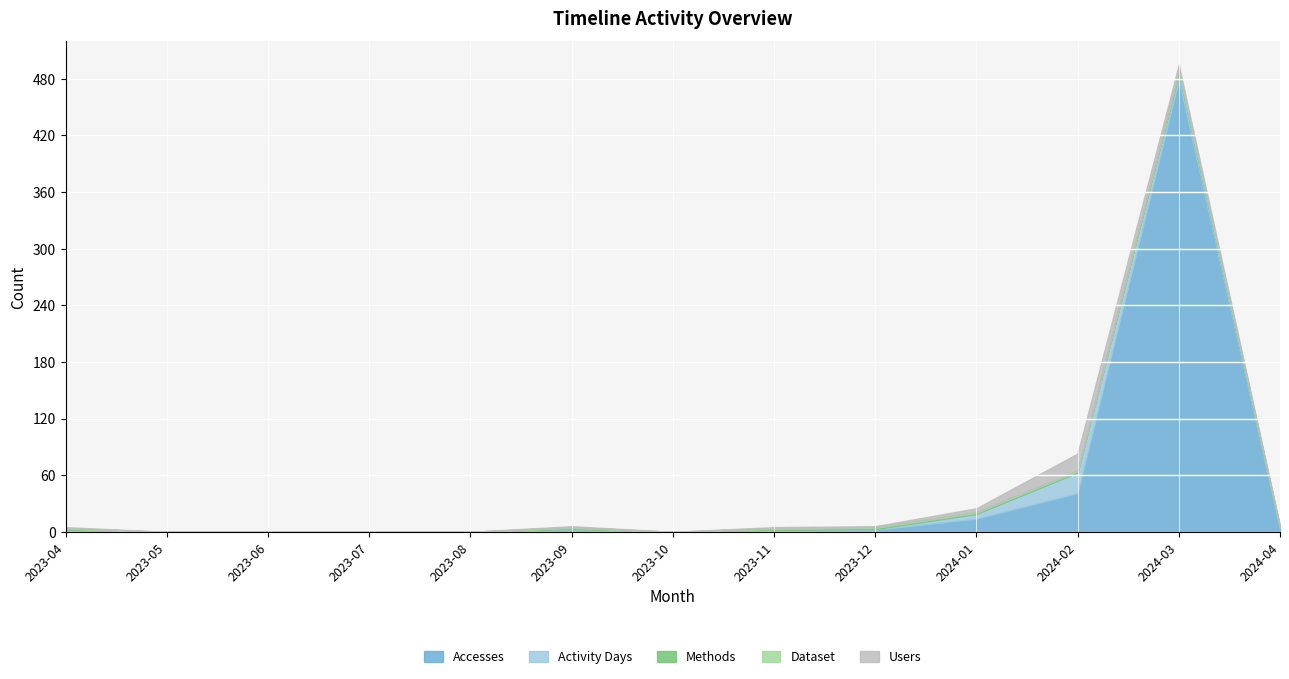

How many values in the Users series are below 1?

5